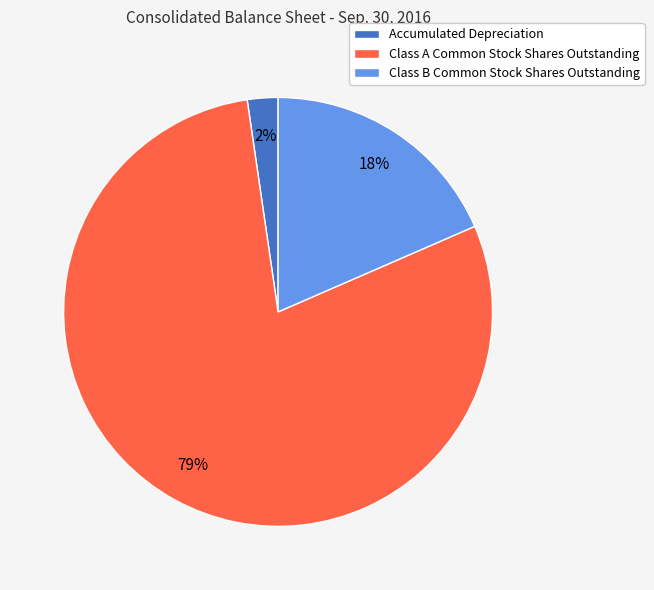

To the nearest percent, what percentage of the pie is Class B Common Stock Shares Outstanding?

18%